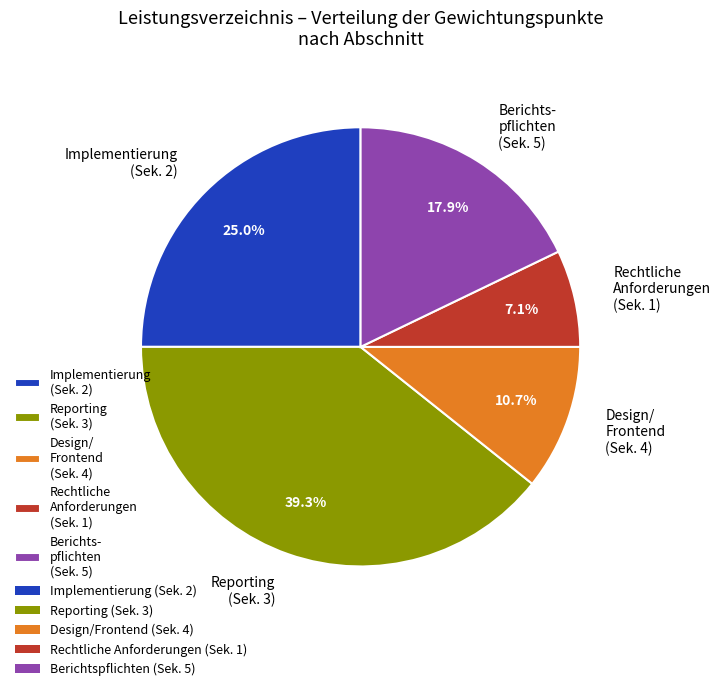

How many segments does this pie chart have?

5